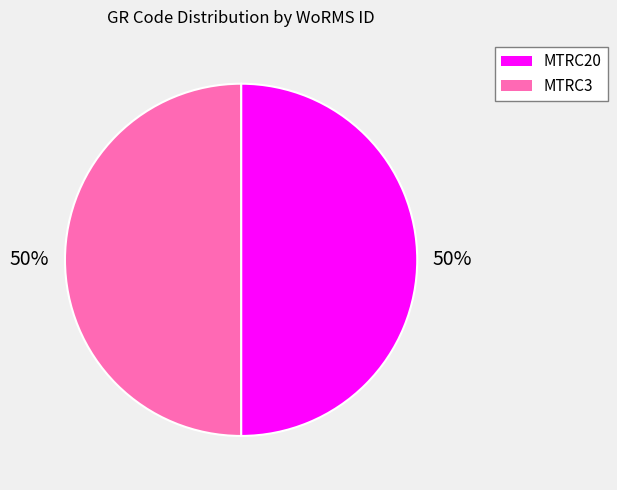

To the nearest percent, what portion does MTRC20 represent?

50%